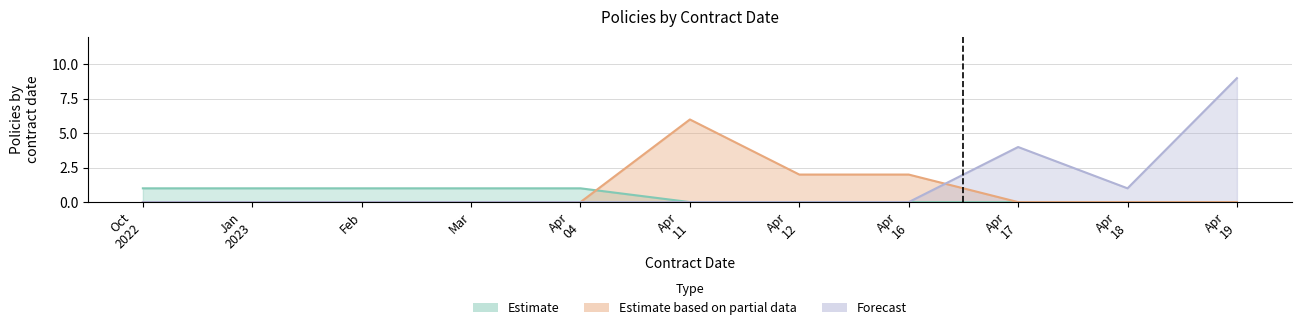

Is it true that Estimate equals 0 at 04/19/2023?

True